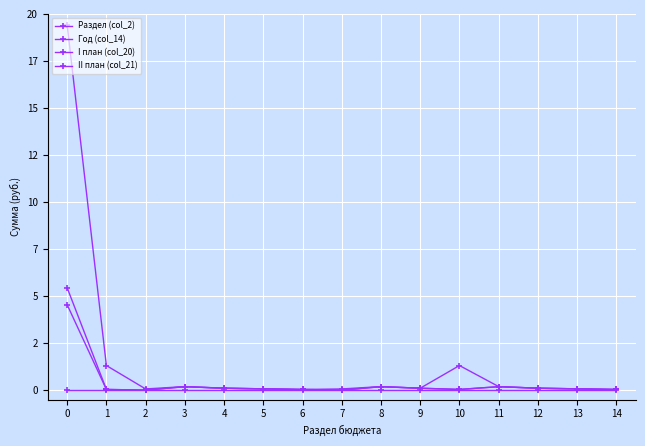

True or false: II план (col_21) and Раздел (col_2) intersect in this chart.

True